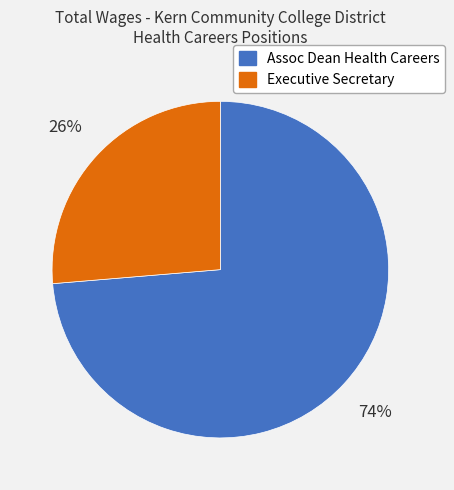

To the nearest percent, what is the average slice percentage?

50%